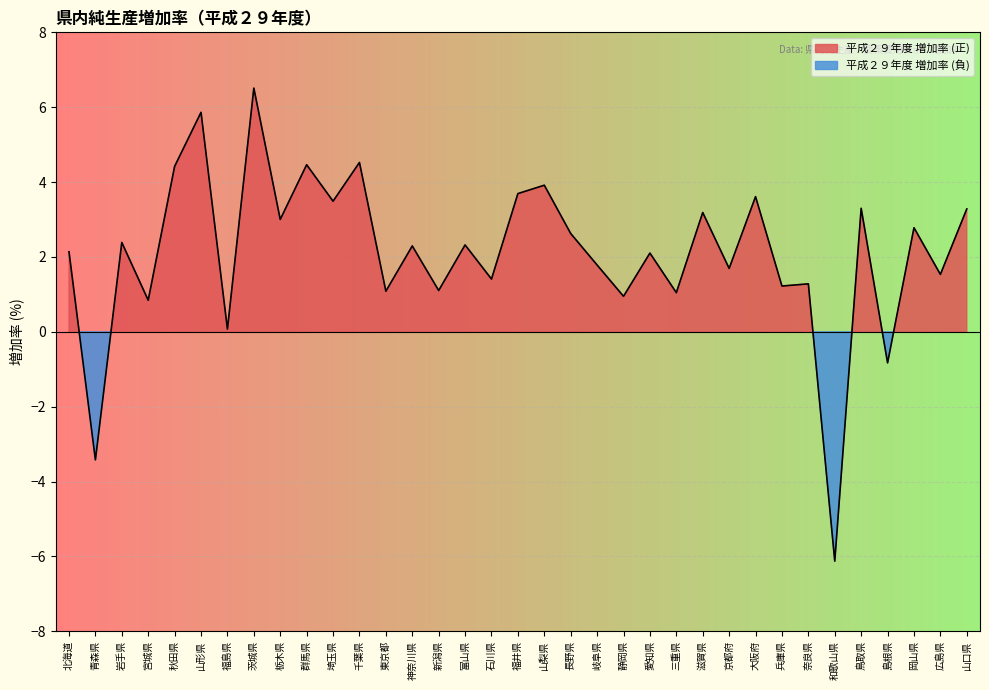

At which category does the data reach its first local peak?

岩手県